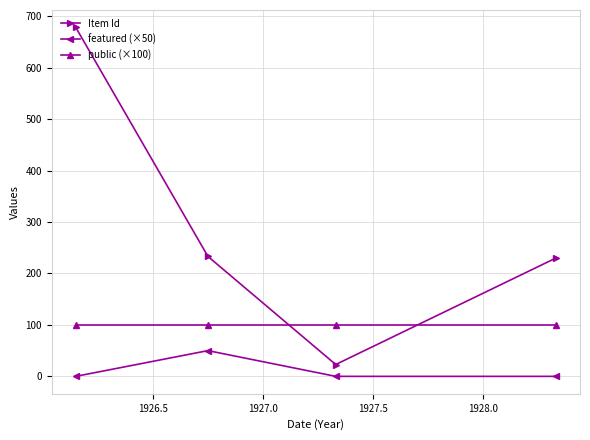

True or false: public (×100) and featured (×50) cross at least once.

False